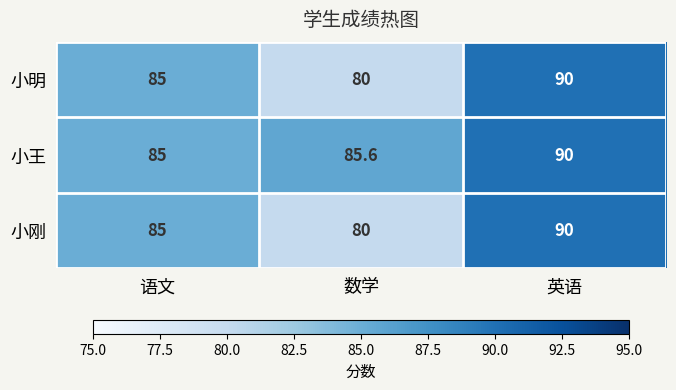

At how many categories does at least one series exceed 88?

1